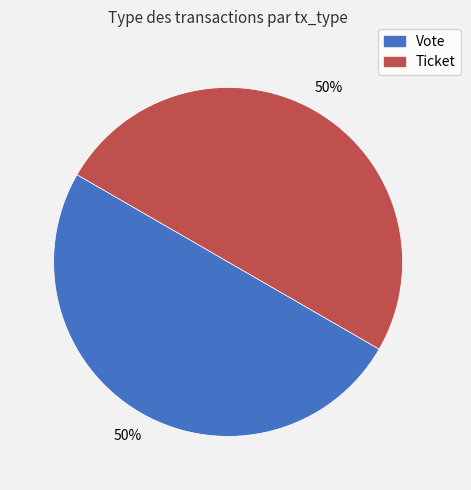

To the nearest percent, what is the average slice percentage?

50%